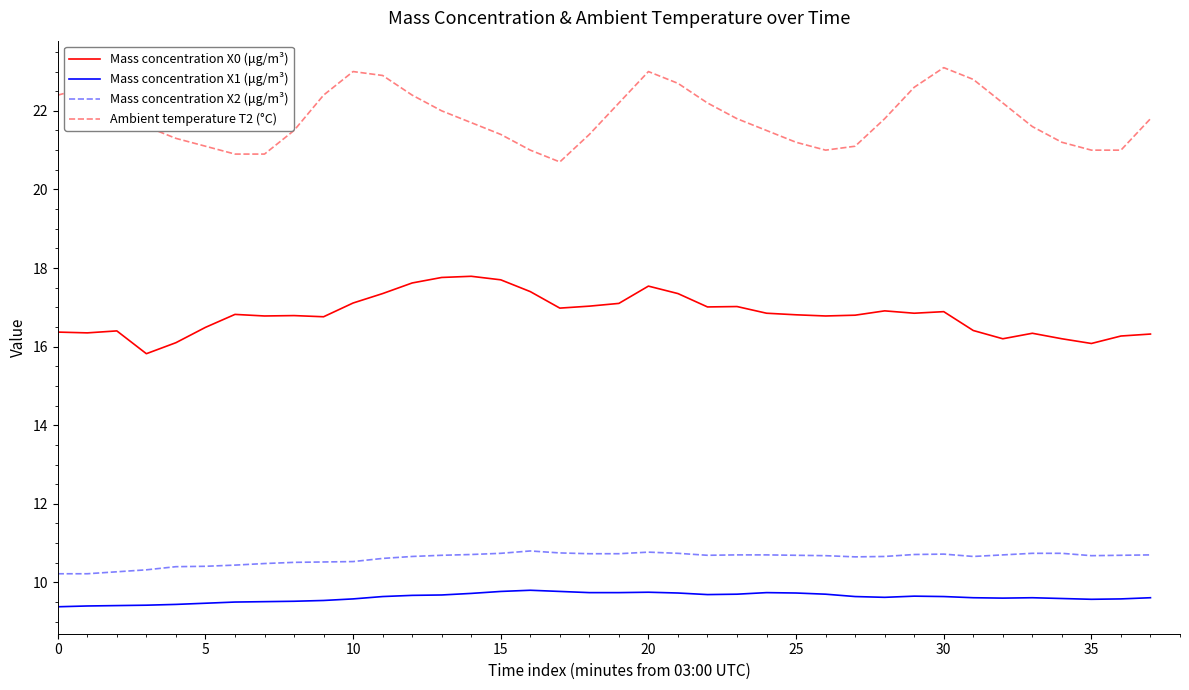

True or false: Ambient temperature T2 (°C) and Mass concentration X0 (μg/m³) cross at least once.

False